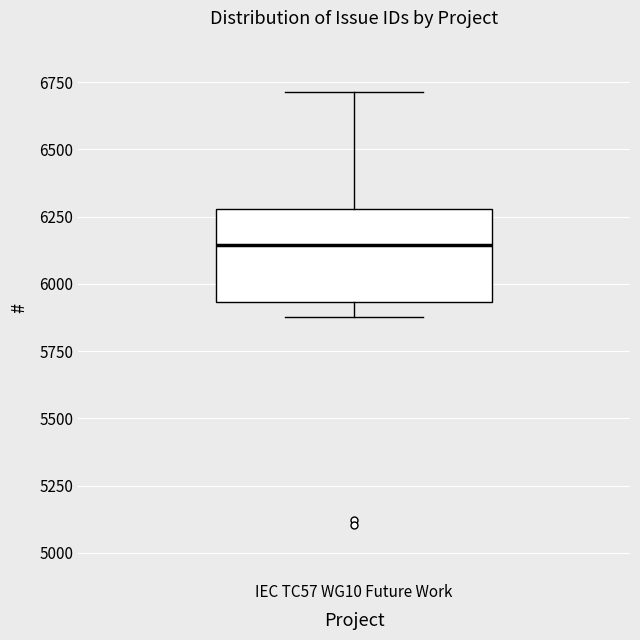

Where is the upper edge of the box for IEC TC57 WG10 Future Work on the y-axis? The values are not printed on the chart, so give them approximately, as read against the axis.

6300